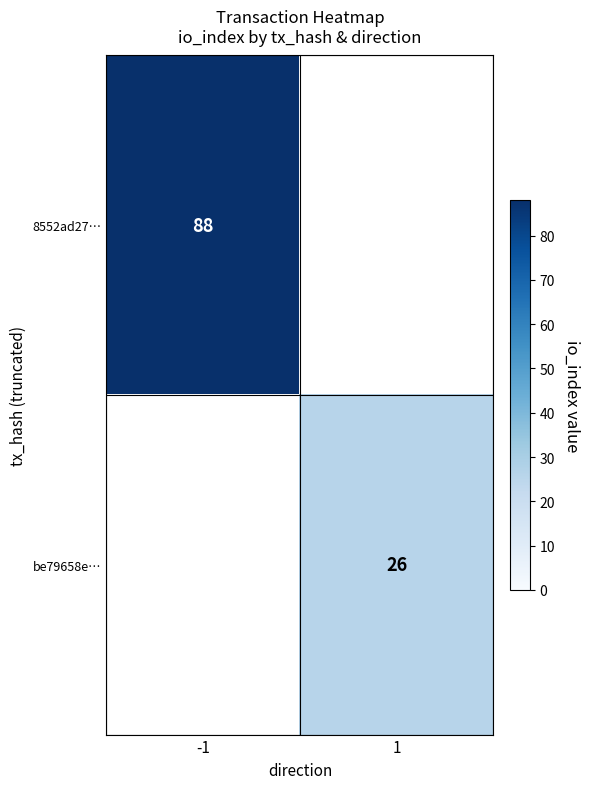

True or false: 8552ad27… has a value of 88 at -1.

True